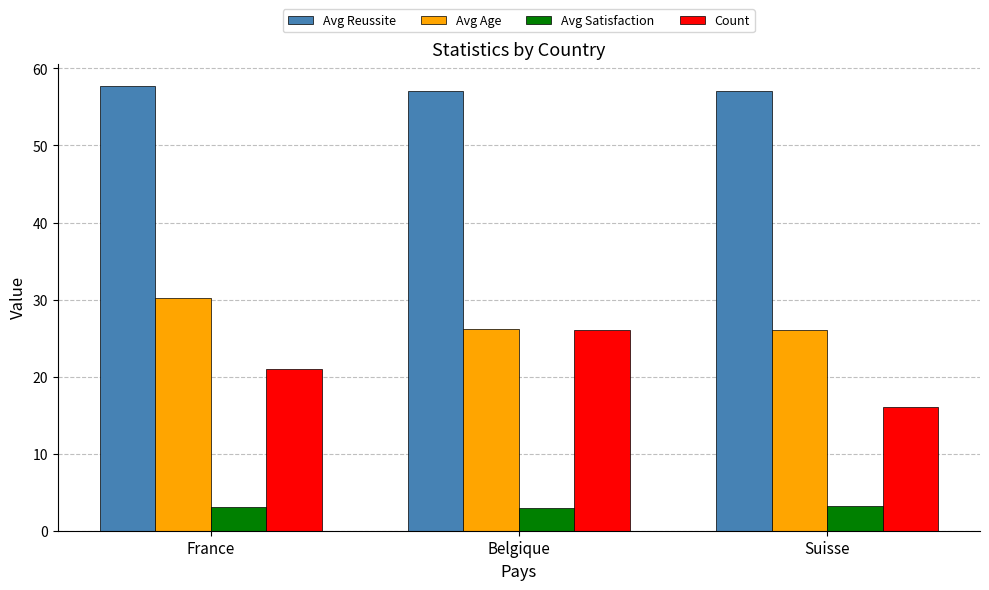

How many categories are shown in the chart?

3